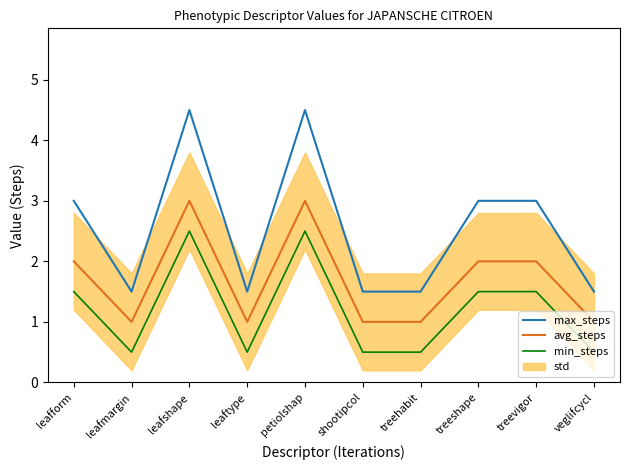

What is the value of the min_steps point at the 10th from the left?

0.5